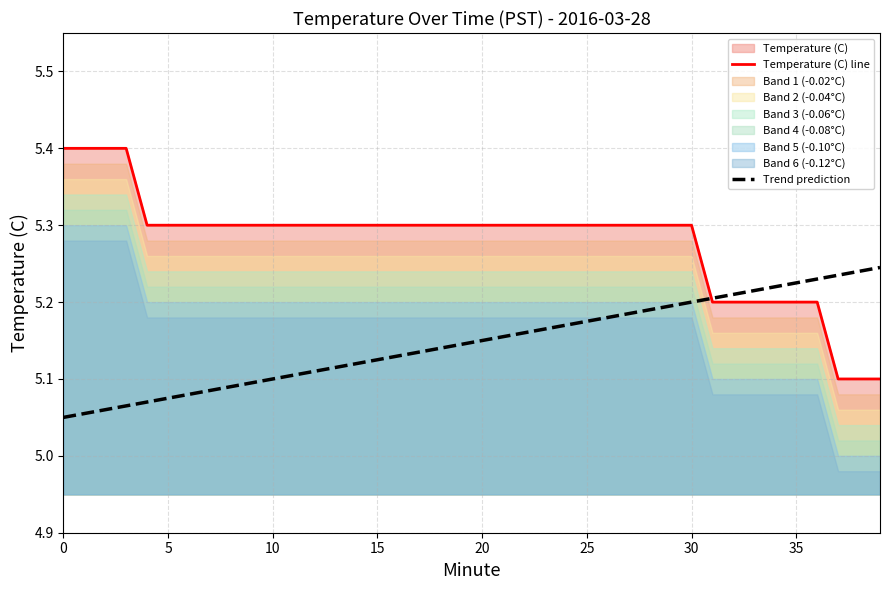

The value of Trend prediction at 10 is 5.1. True or false?

True